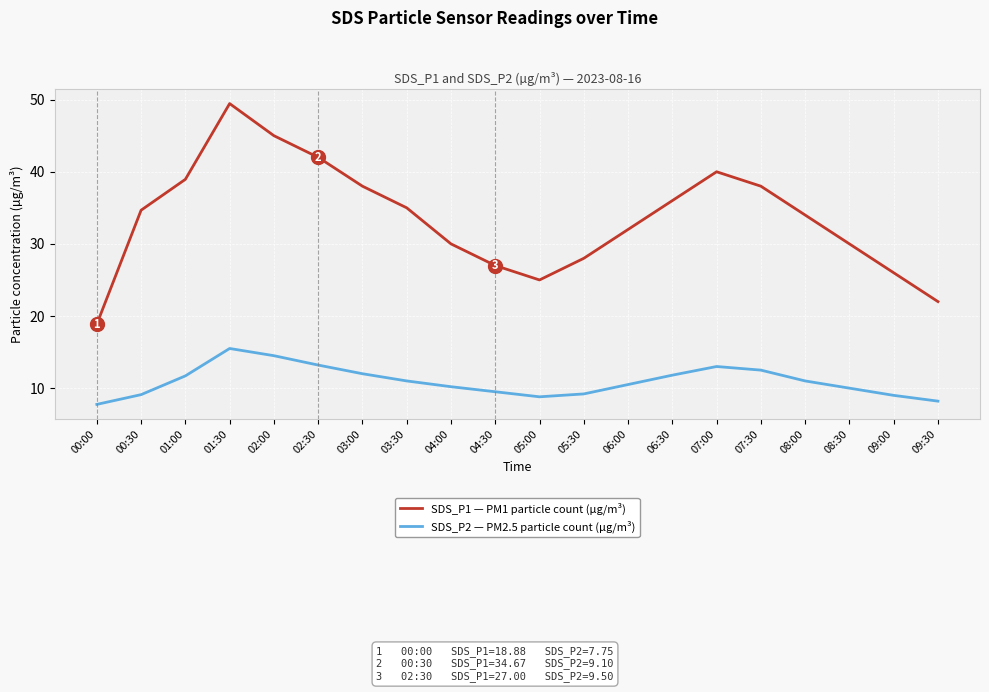

True or false: SDS_P2 — PM2.5 particle count (µg/m³) and SDS_P1 — PM1 particle count (µg/m³) cross at least once.

False